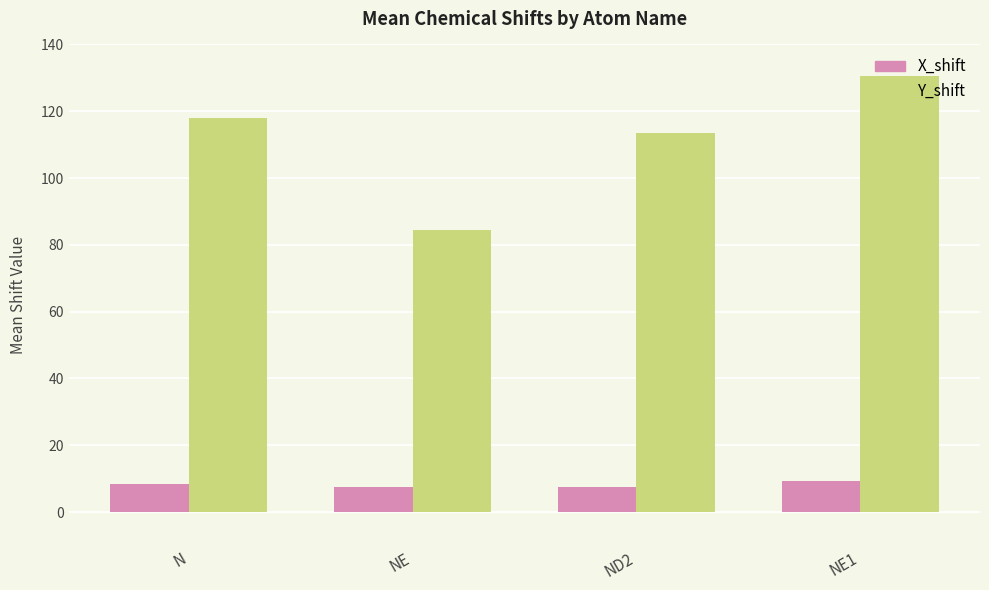

What is the difference between the second highest and minimum values in the Y_shift series?

33.5